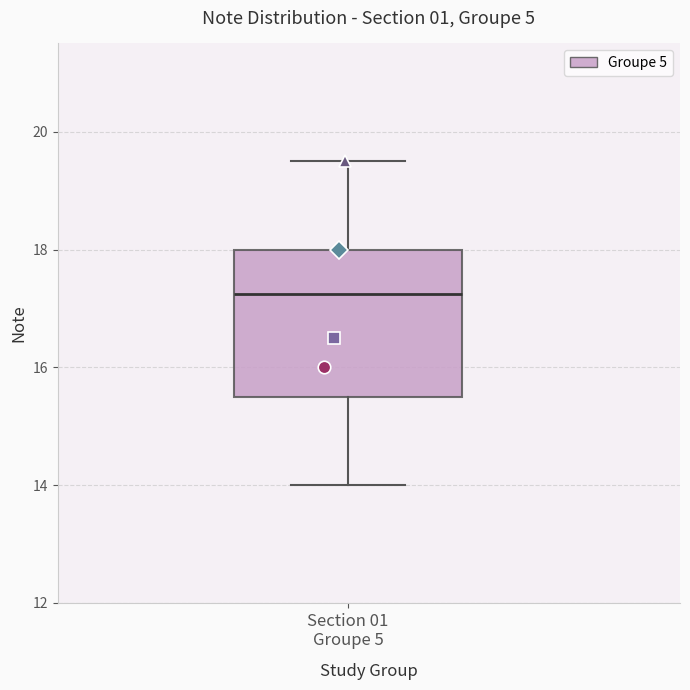

Transcribe this box plot: give where the median line is, the range the box spans, and where the two whiskers end, as read against the y-axis. The values are not printed on the chart, so give them approximately, as read against the axis.

median 17.2, box 15.6 to 18.0, whiskers 14.0 to 19.6